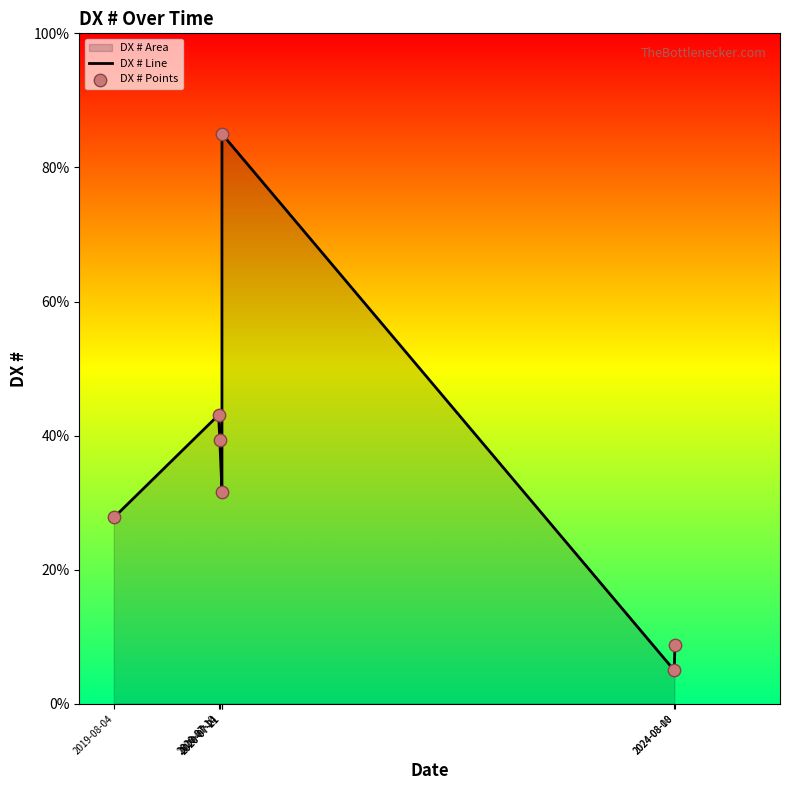

Which series contains the lowest Y value?

DX # Line